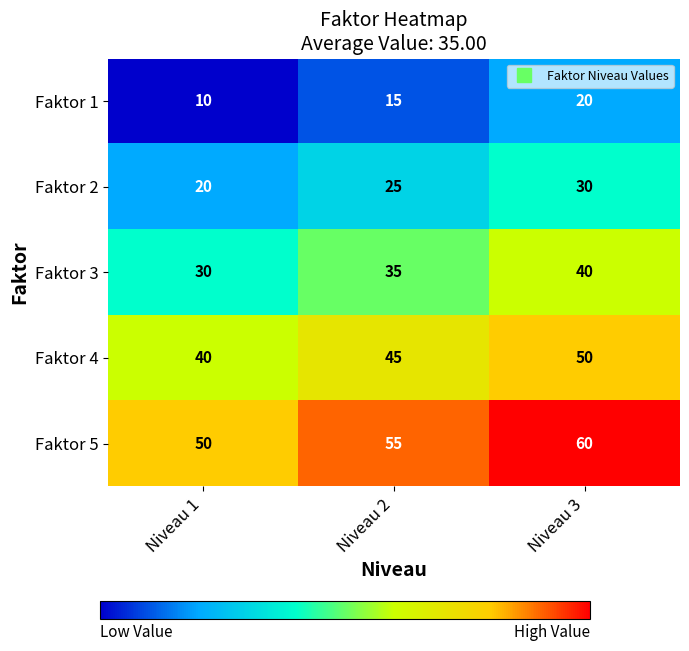

At which category does the chart reach its minimum across all series?

Niveau 1